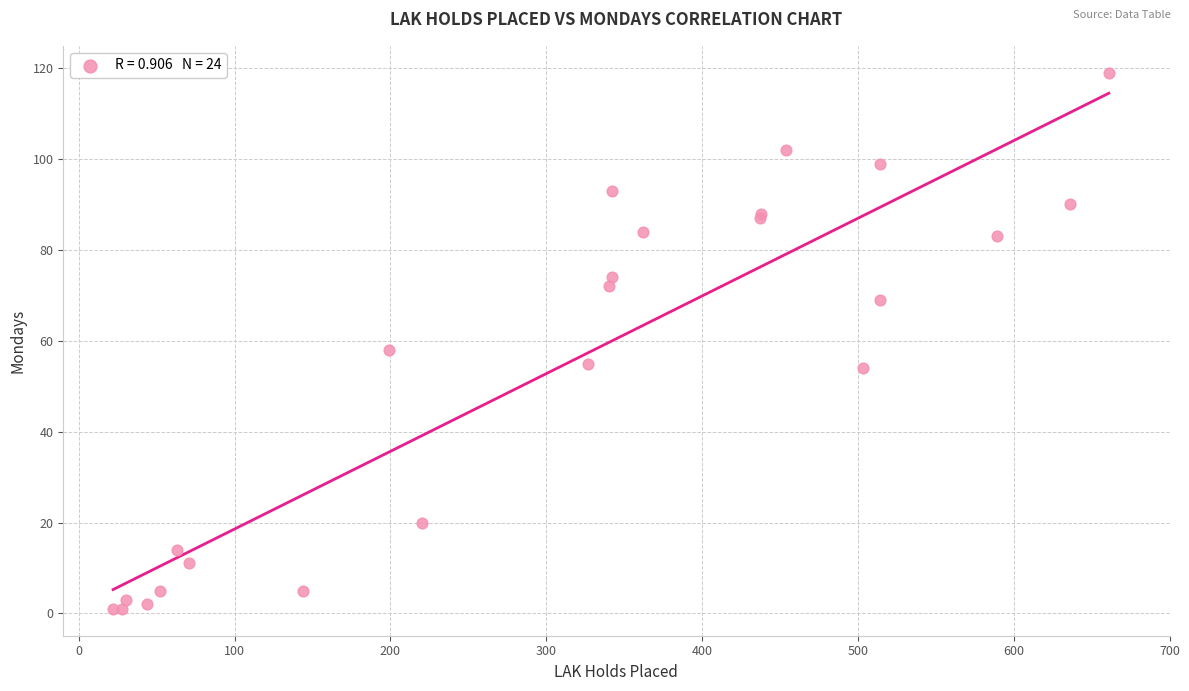

What Y value in the scatter plot is closest to 60?

58